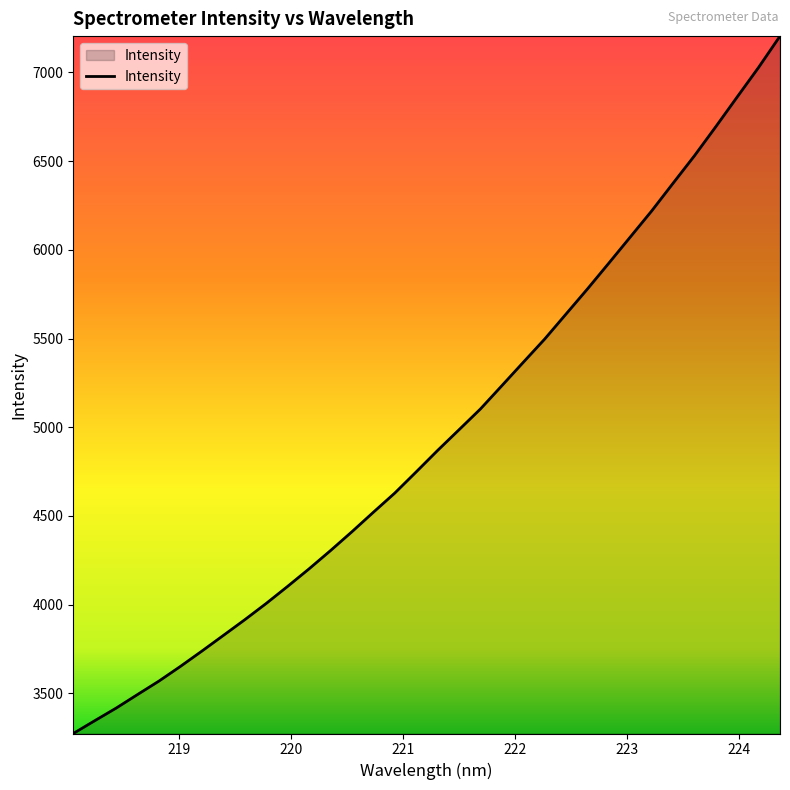

What is the smallest value displayed?

3274.4